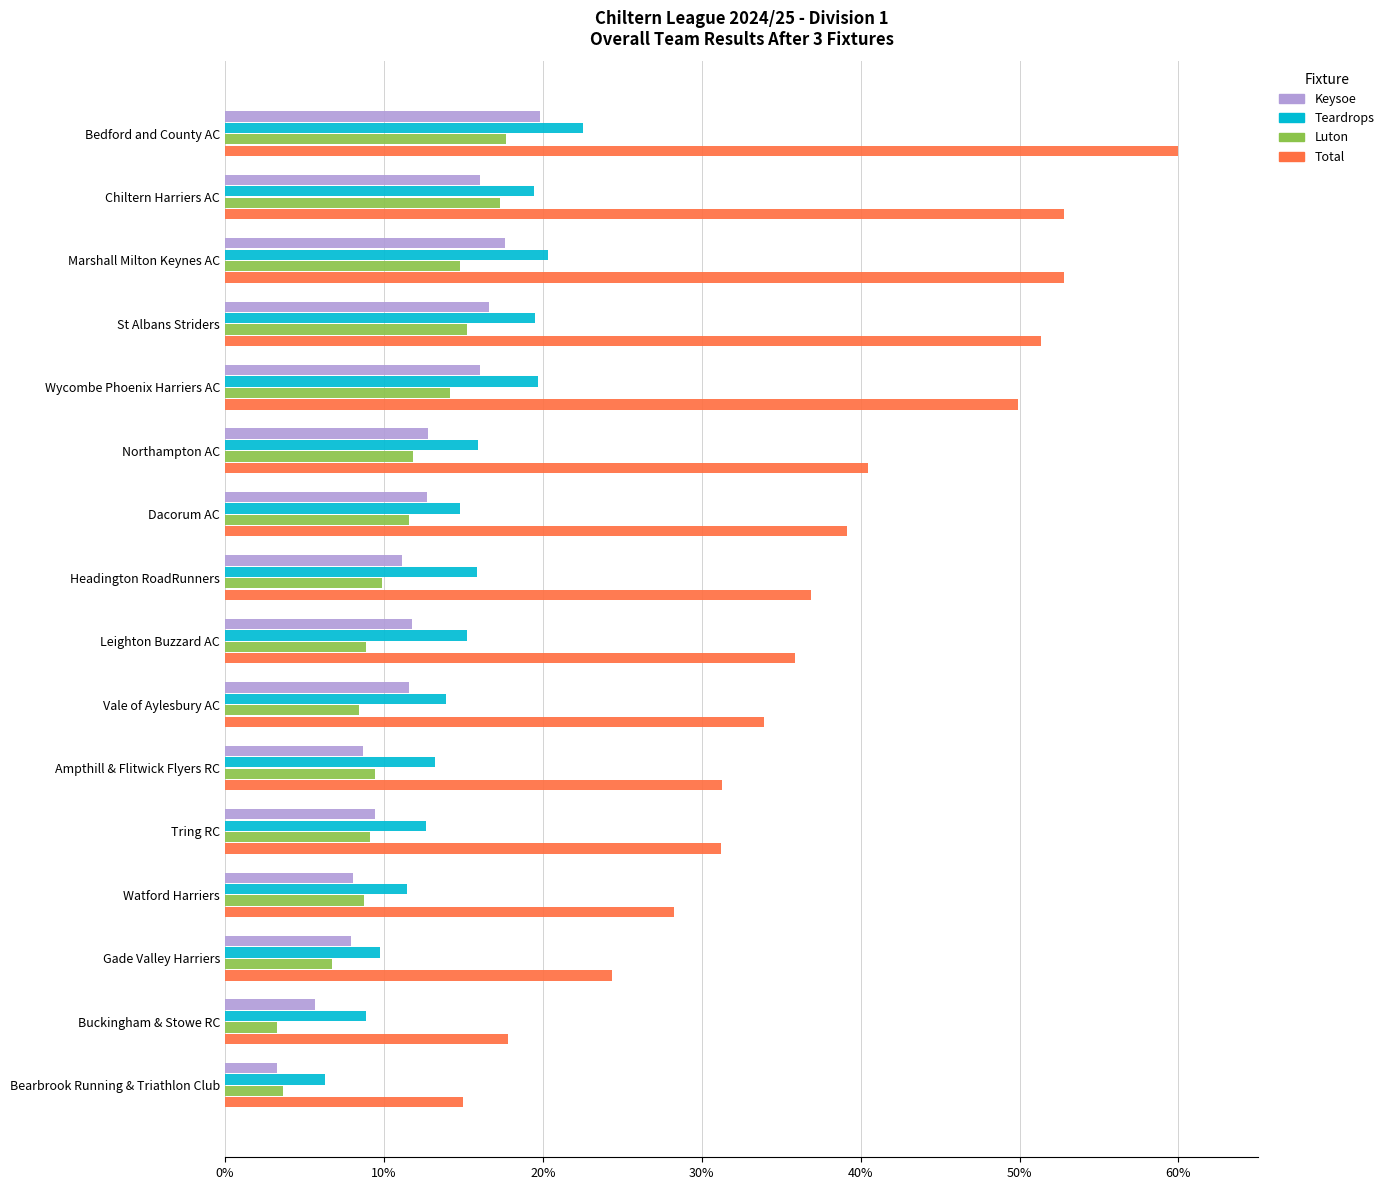

Is the value of Luton at Gade Valley Harriers greater than the value of Keysoe at Ampthill & Flitwick Flyers RC?

No